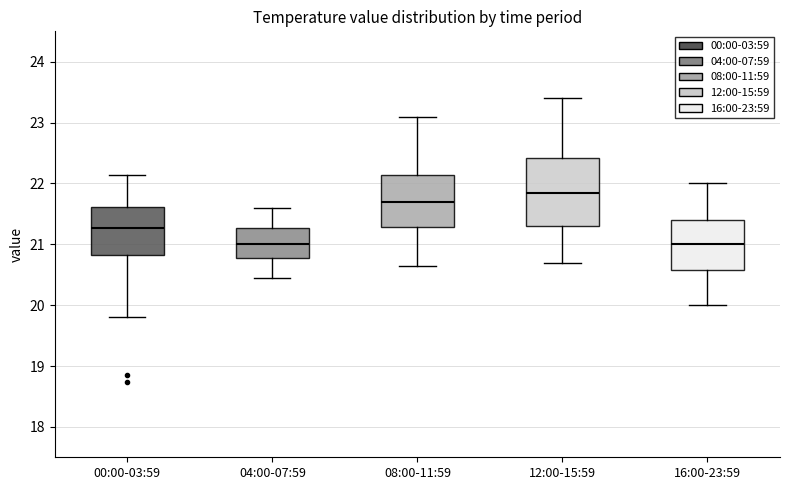

Which box is the tallest, from its lower edge to its upper edge?

12:00-15:59